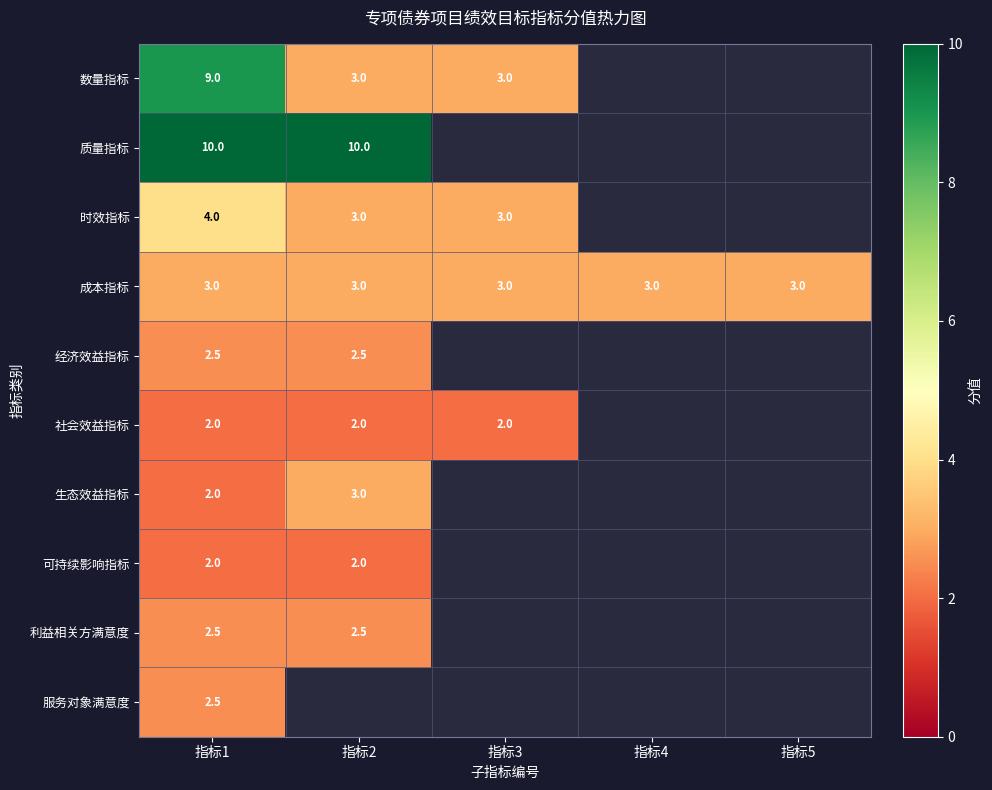

The 数量指标 series shows 3.0 at 指标3. True or false?

True